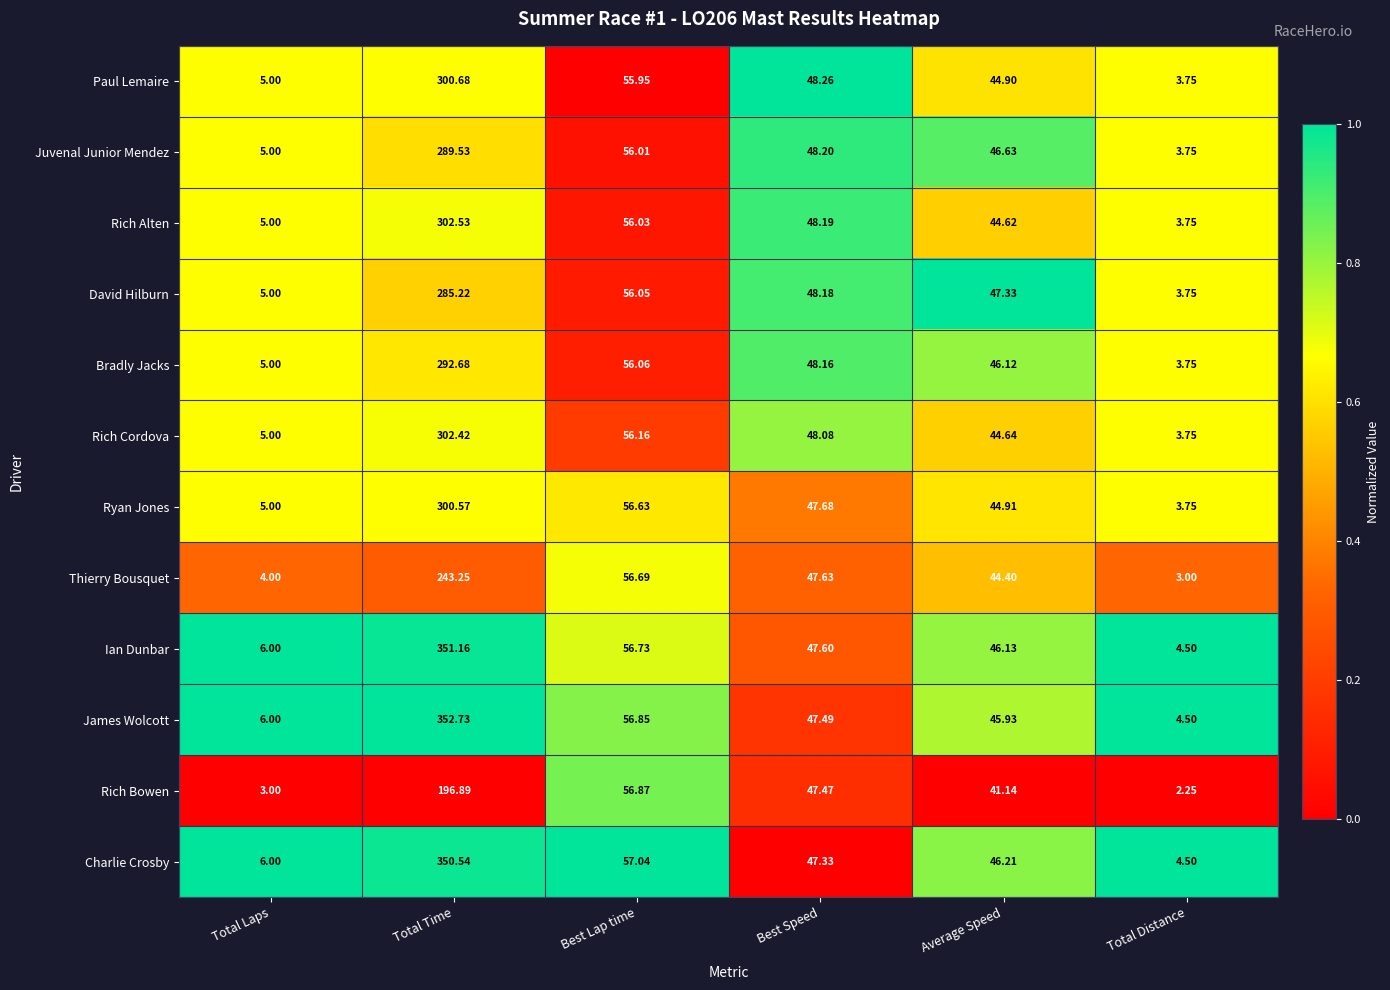

Where is Rich Cordova nearest to the value 153?

Best Lap time